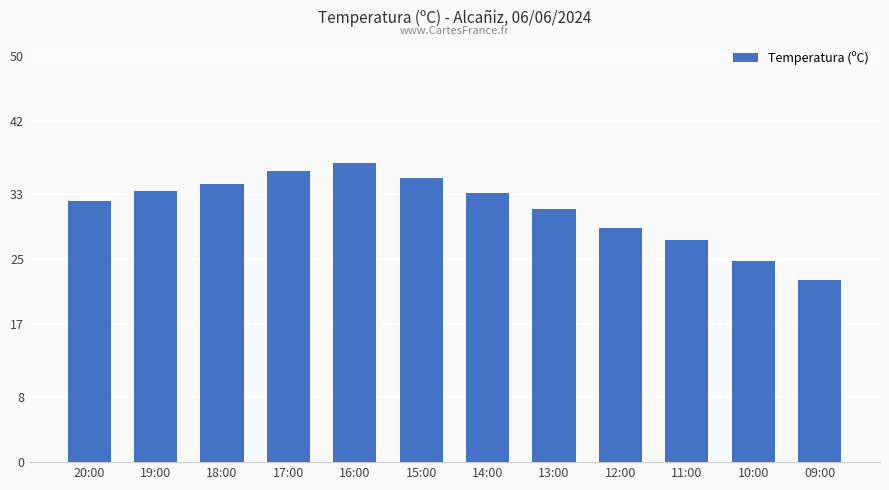

What is the average value?

31.3